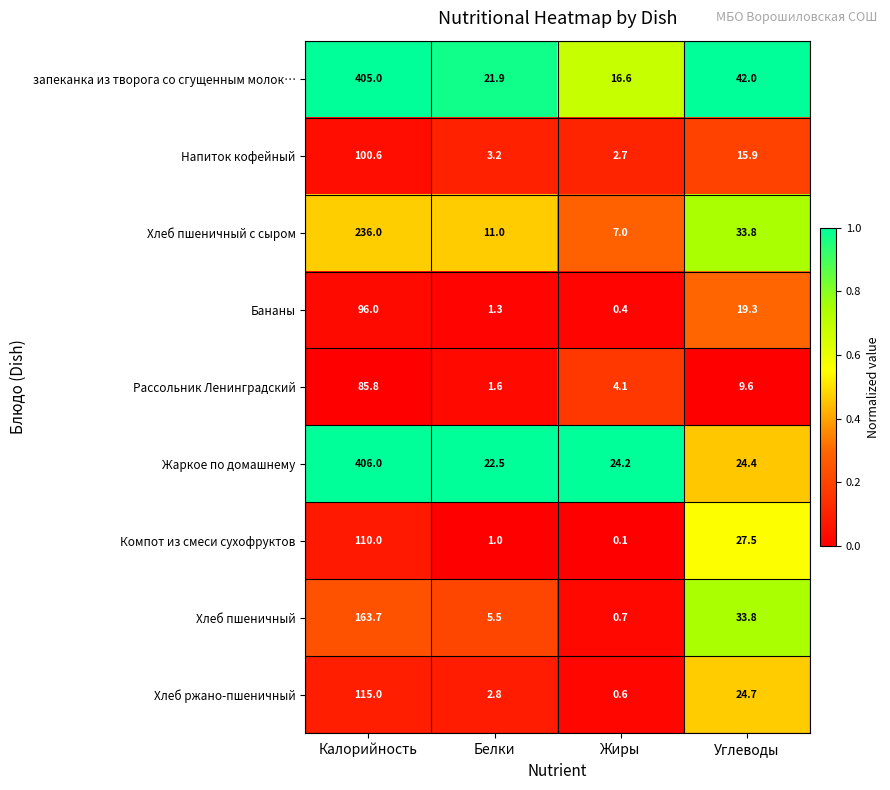

Which series changed the most between Калорийность and Жиры?

запеканка из творога со сгущенным молок…